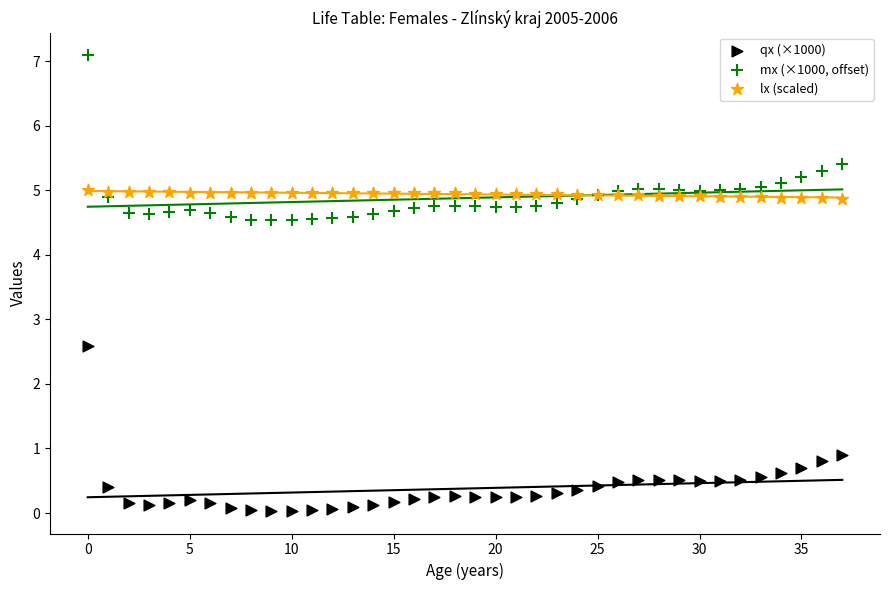

In the qx (×1000) series, what Y value is closest to 1?

0.9